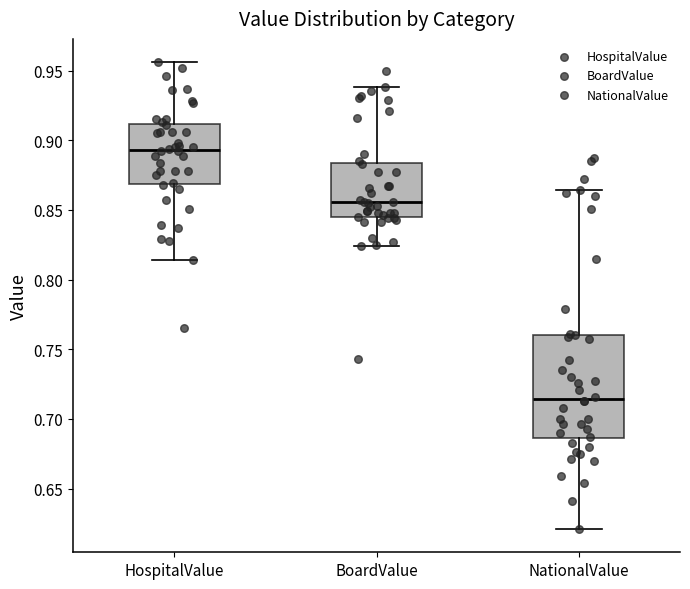

Reading left to right, read every box against the y-axis: the position of its median line, the range the box covers, and the ends of its whiskers. The values are not printed on the chart, so give them approximately, as read against the axis.

HospitalValue: median 0.895, box 0.870 to 0.910, whiskers 0.815 to 0.955
BoardValue: median 0.855, box 0.845 to 0.885, whiskers 0.825 to 0.940
NationalValue: median 0.715, box 0.685 to 0.760, whiskers 0.620 to 0.865